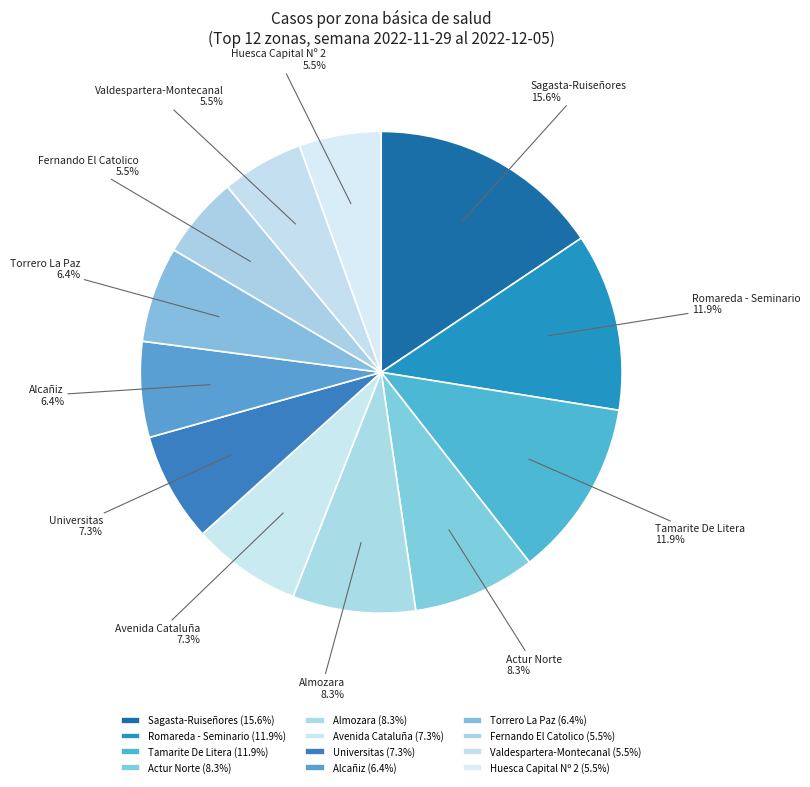

Combined, what portion of the pie is Fernando El Catolico and Tamarite De Litera?

17.4%